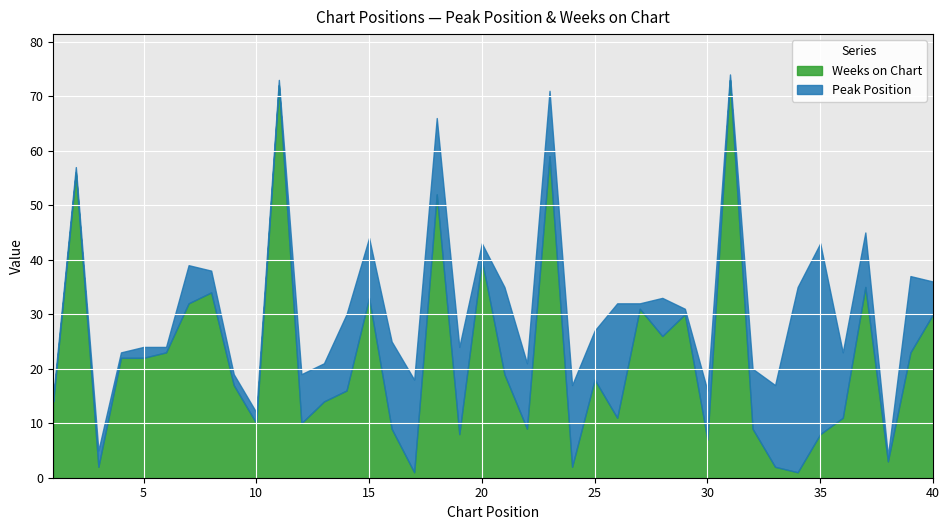

Rank the series by their maximum value, from highest to lowest.

Weeks on Chart, Peak Position